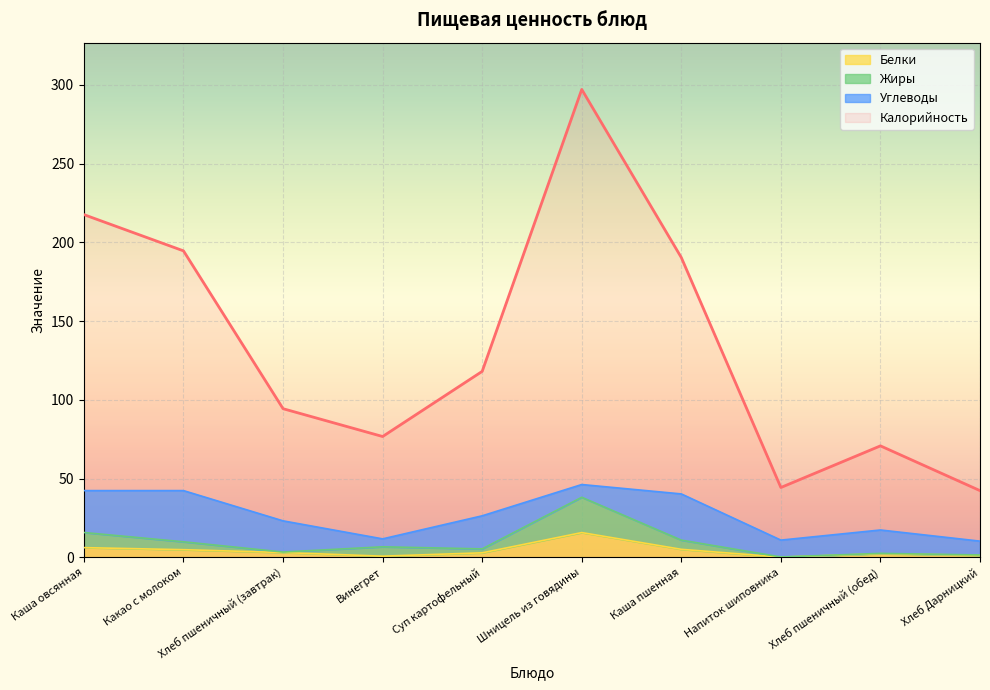

At how many categories does at least one series exceed 118?

5